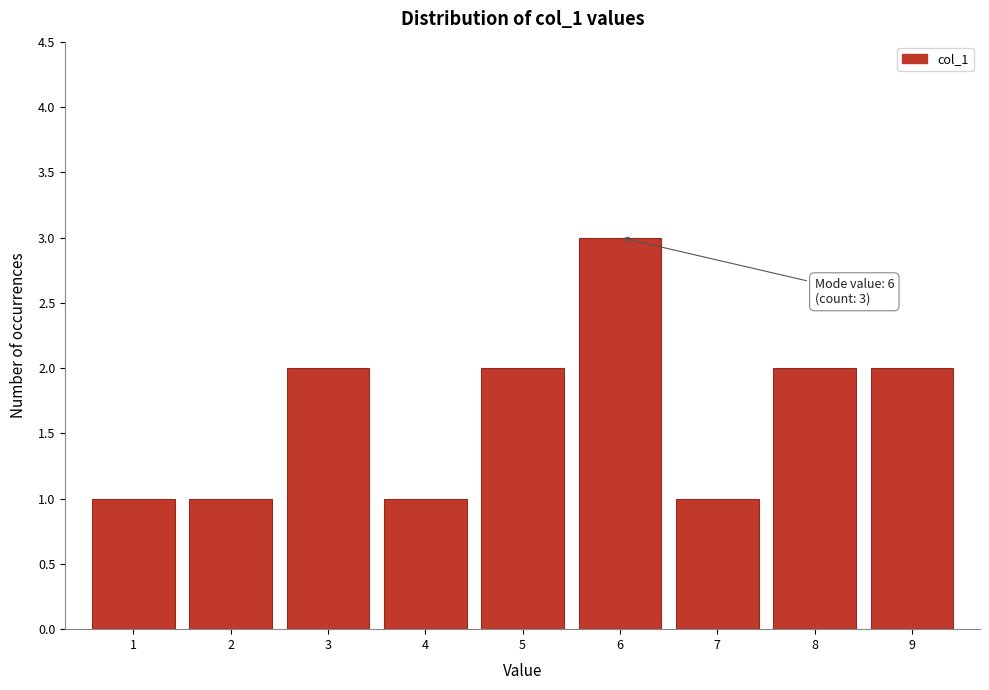

Which range on the x-axis has the tallest bar?

5.5 to 6.5